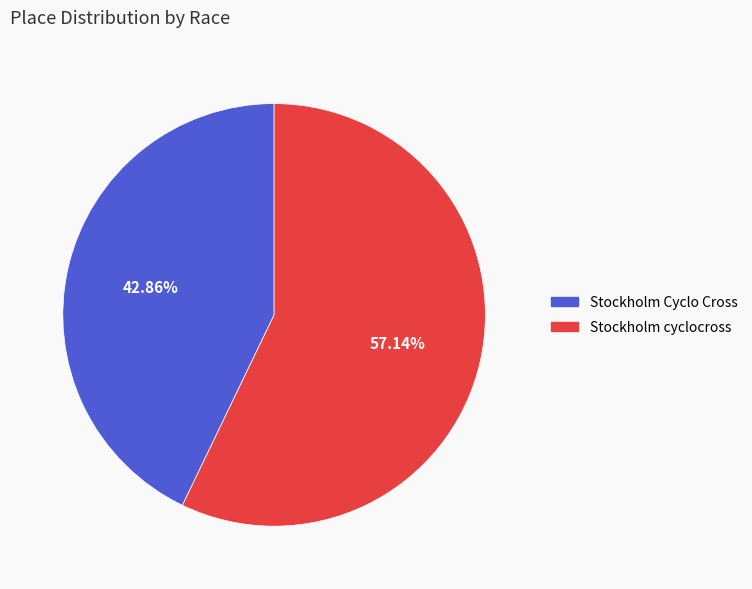

To the nearest percent, what is the difference between the largest and smallest slice percentages?

14%